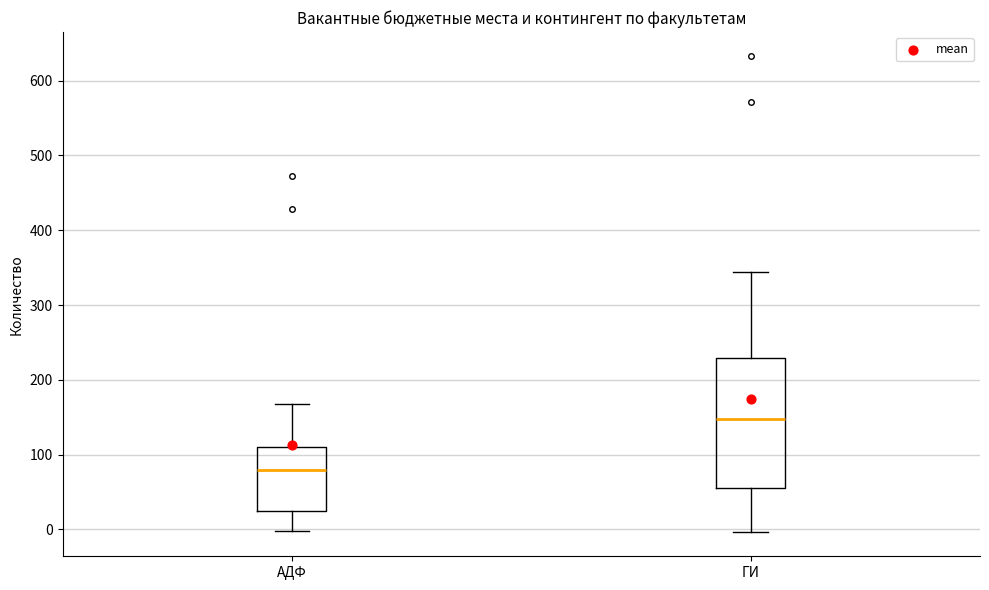

Where is the upper edge of the box for ГИ on the y-axis? The values are not printed on the chart, so give them approximately, as read against the axis.

230